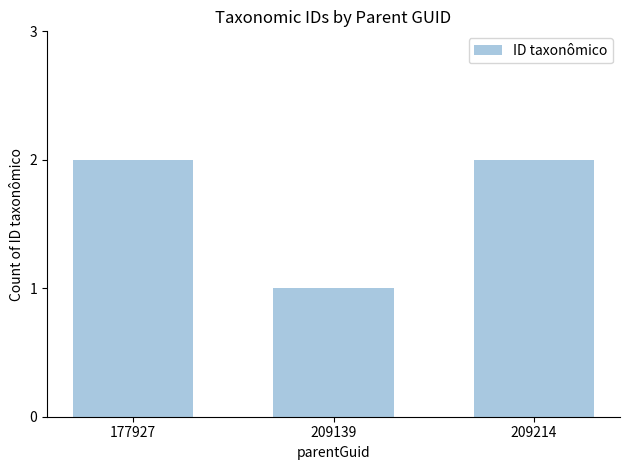

The chart shows a value of 1 at 177927. True or false?

False